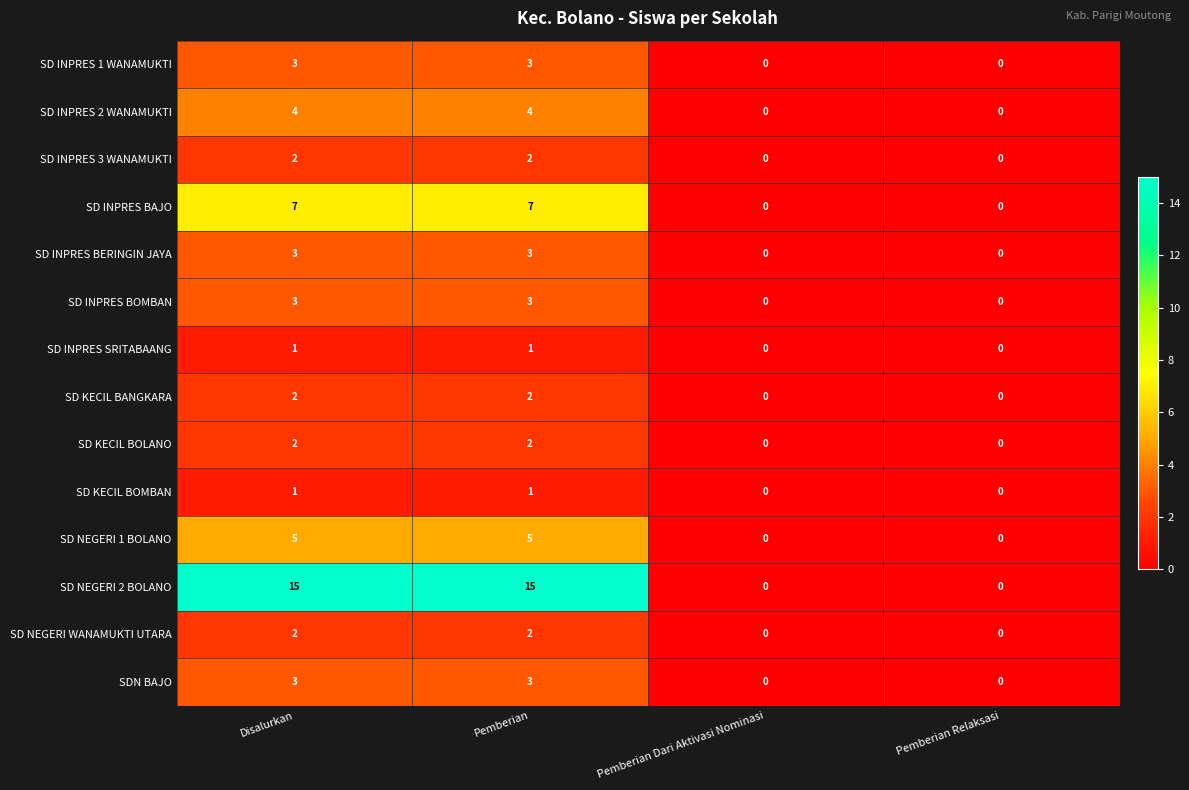

What value does the SD INPRES 2 WANAMUKTI series have at Disalurkan?

4